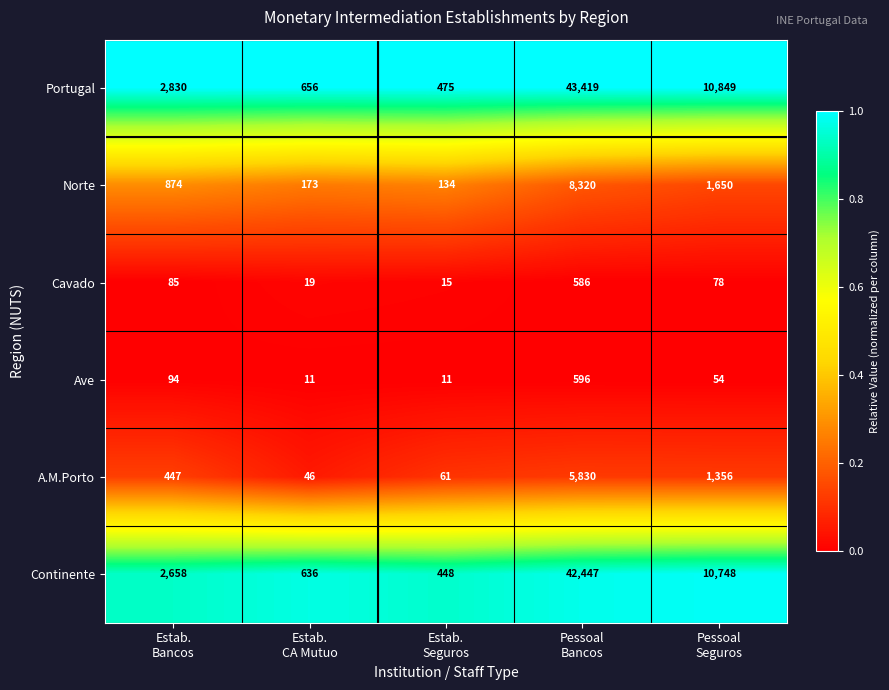

What is the minimum value for Ave?

11